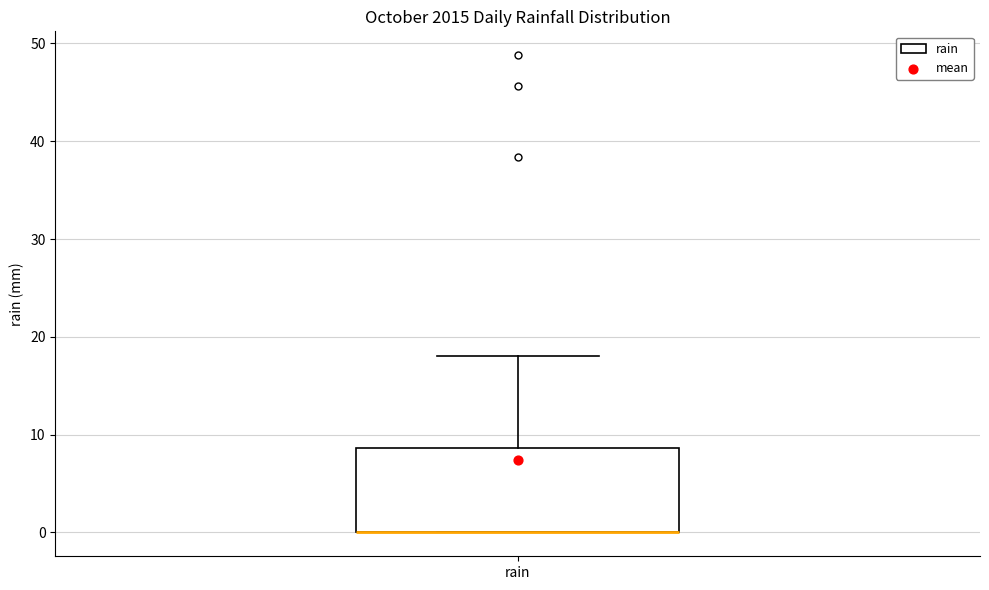

Where is the lower edge of the box for rain on the y-axis? The values are not printed on the chart, so give them approximately, as read against the axis.

0